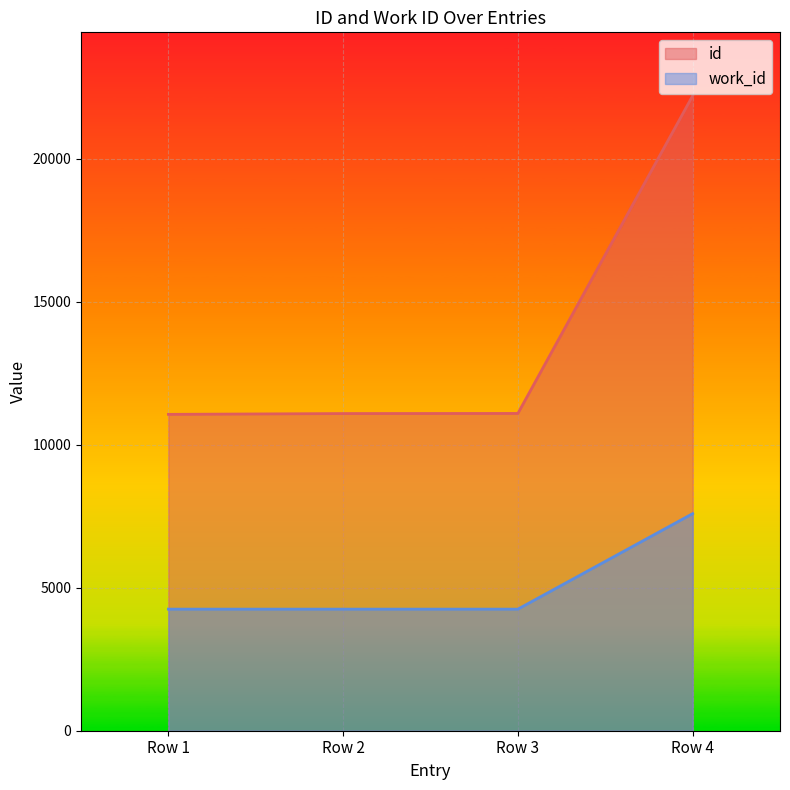

Does the chart display data point markers on the line(s)?

No